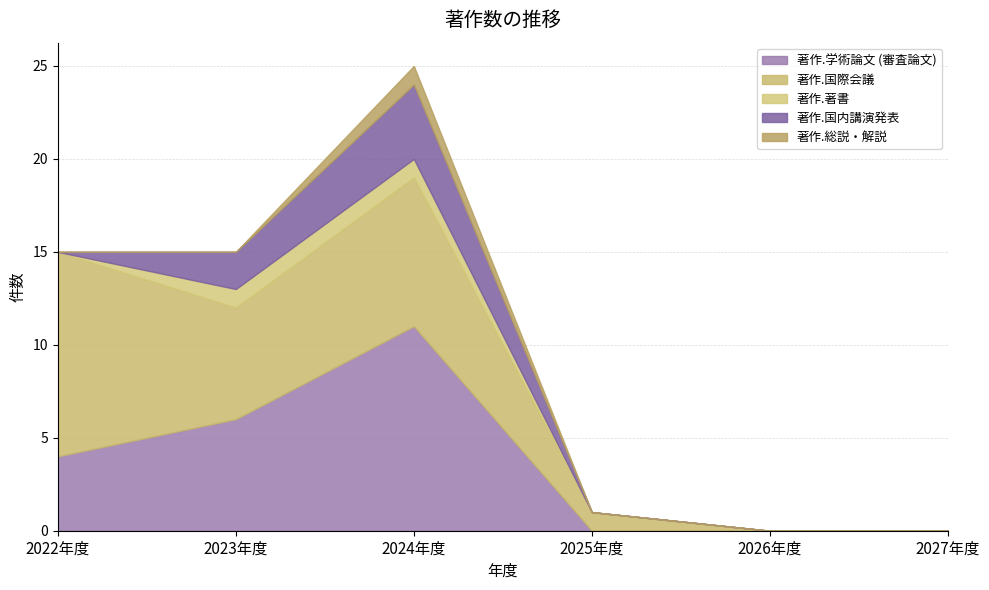

At which category is the sum across all series the highest?

2024年度